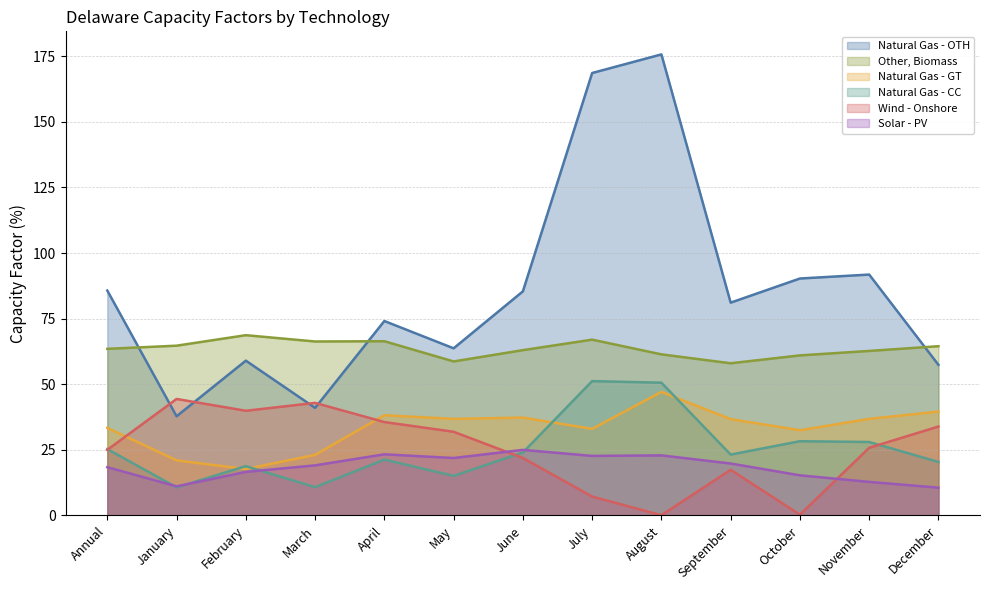

What is the difference between the Solar - PV values at August and Annual?

4.5